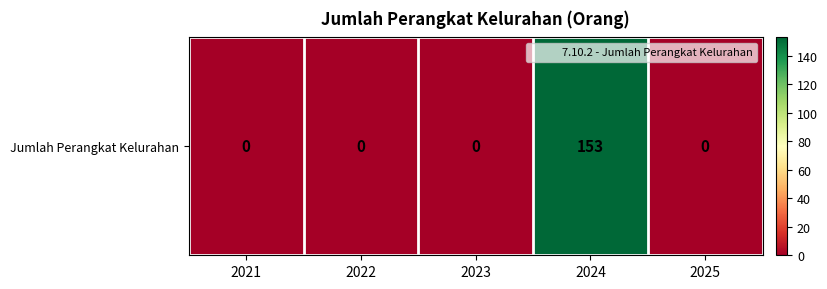

Is it true that the value at 2021 is -102?

False